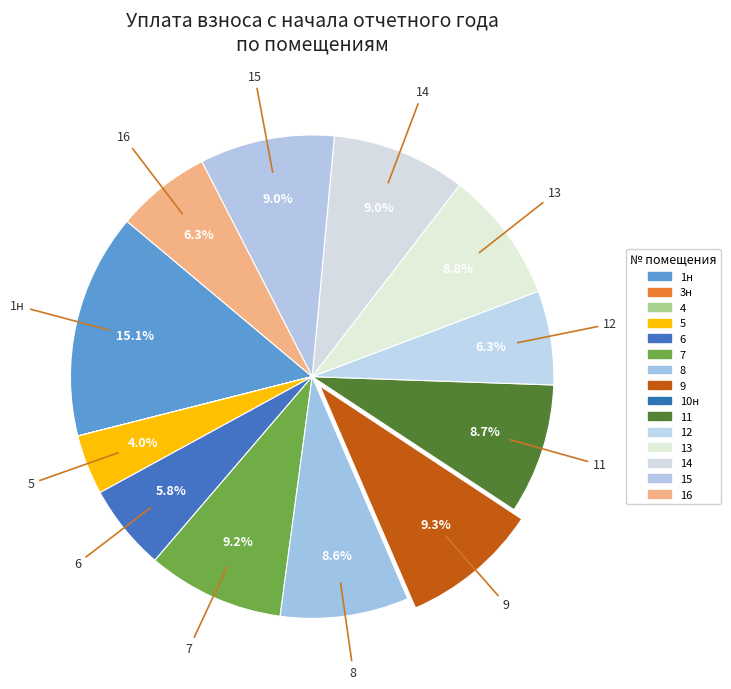

Does 5 account for over 50% of the chart?

No